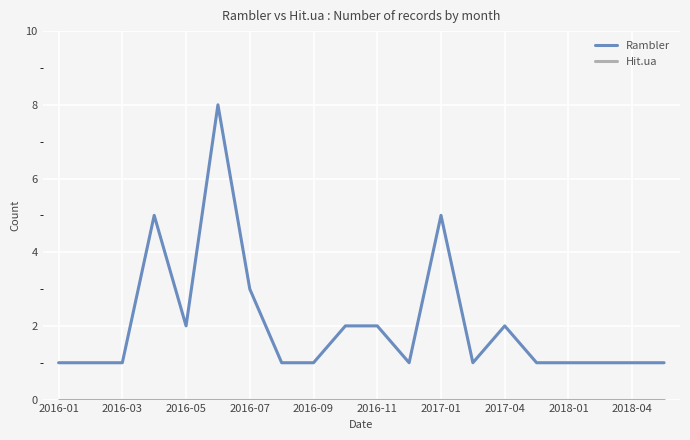

What is the maximum value for Rambler?

8